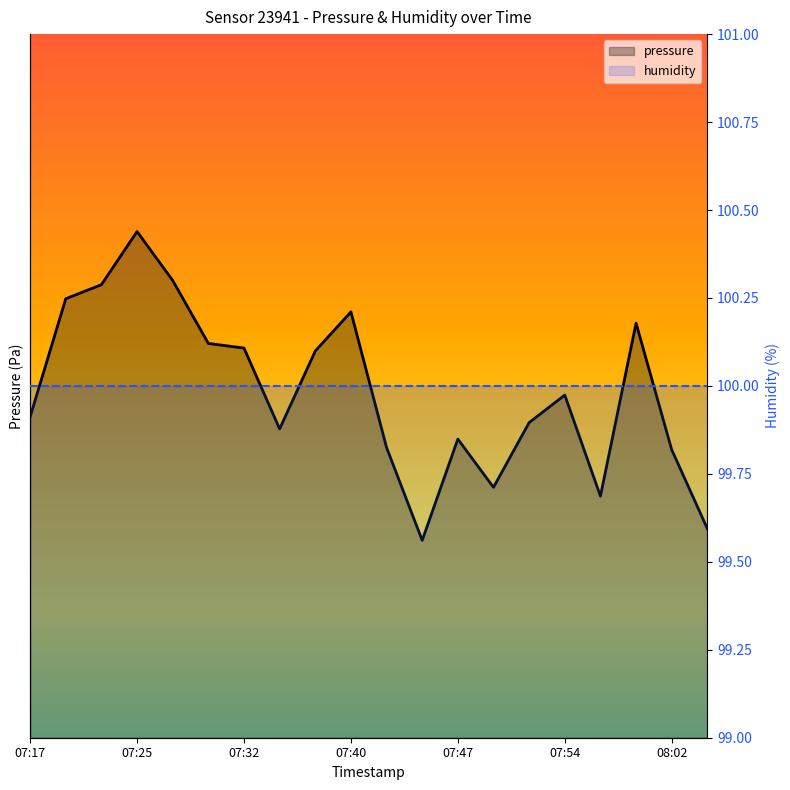

What are all the series names shown in the legend?

pressure, humidity